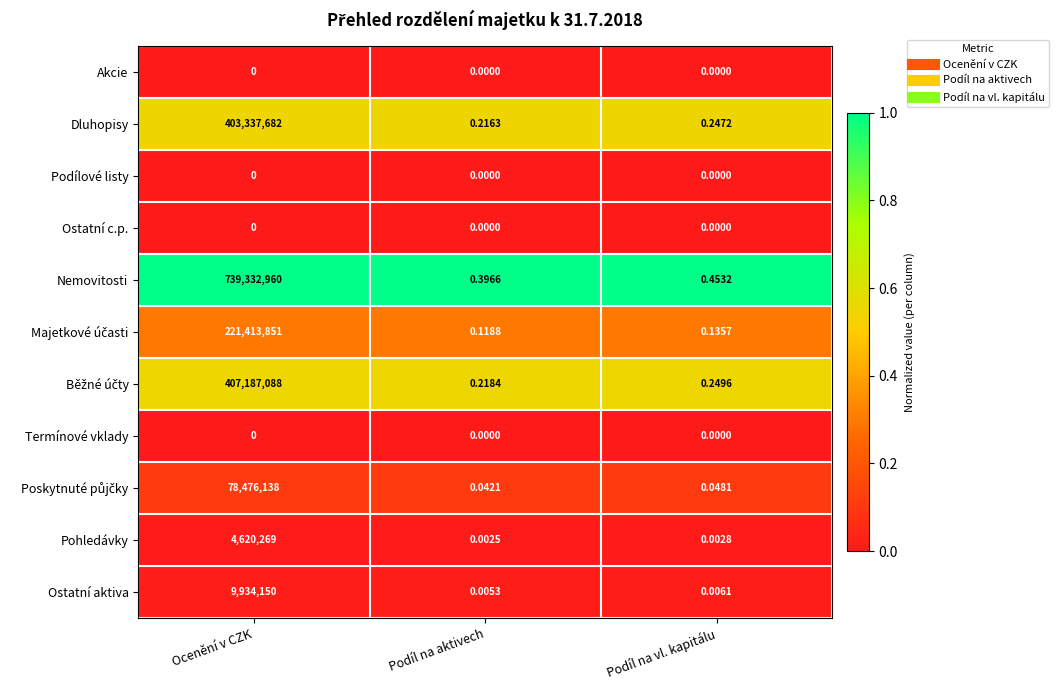

Between Podíl na aktivech and Podíl na vl. kapitálu, which series saw the biggest shift?

Nemovitosti